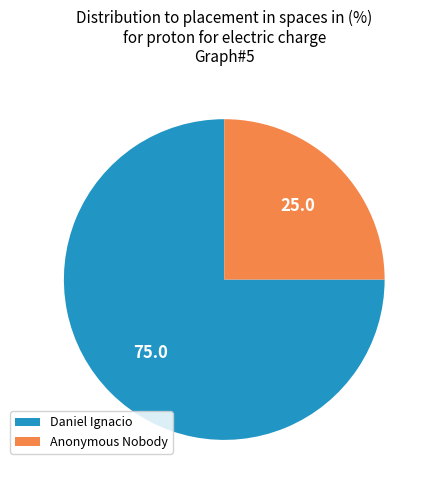

How many slices are in this pie chart?

2